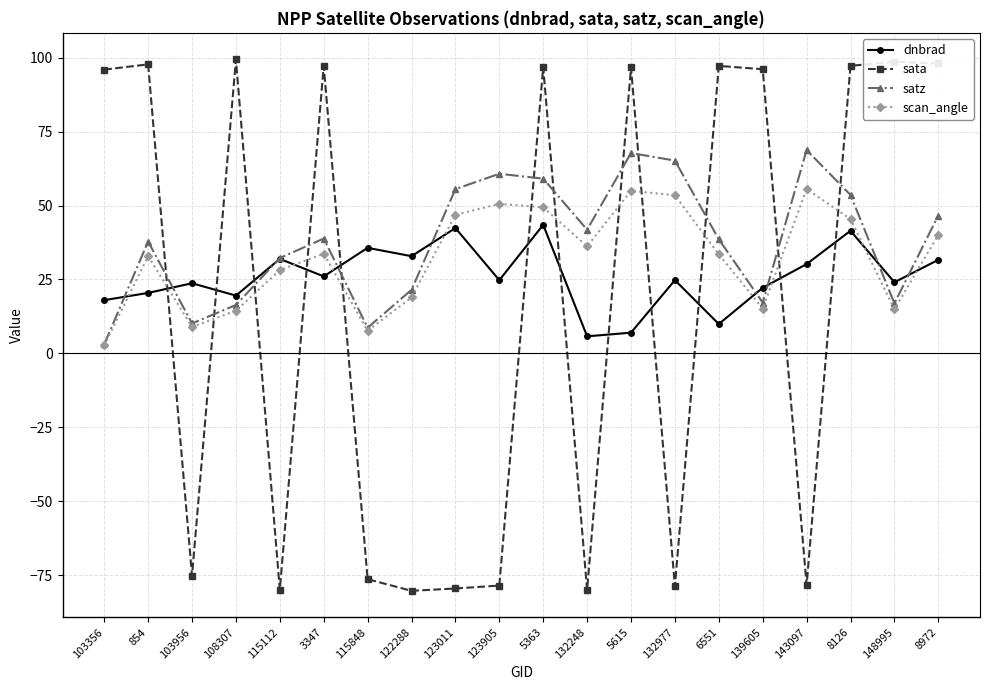

What is the value of the dnbrad point at the 18th from the left?

41.5